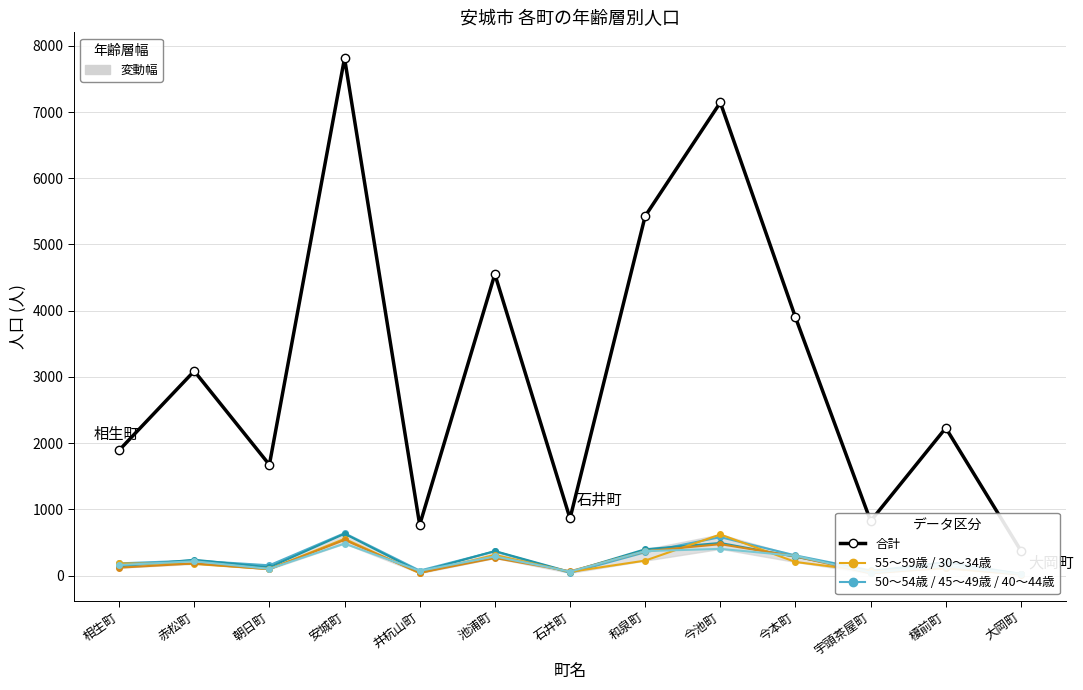

How many lines are shown in the chart?

6